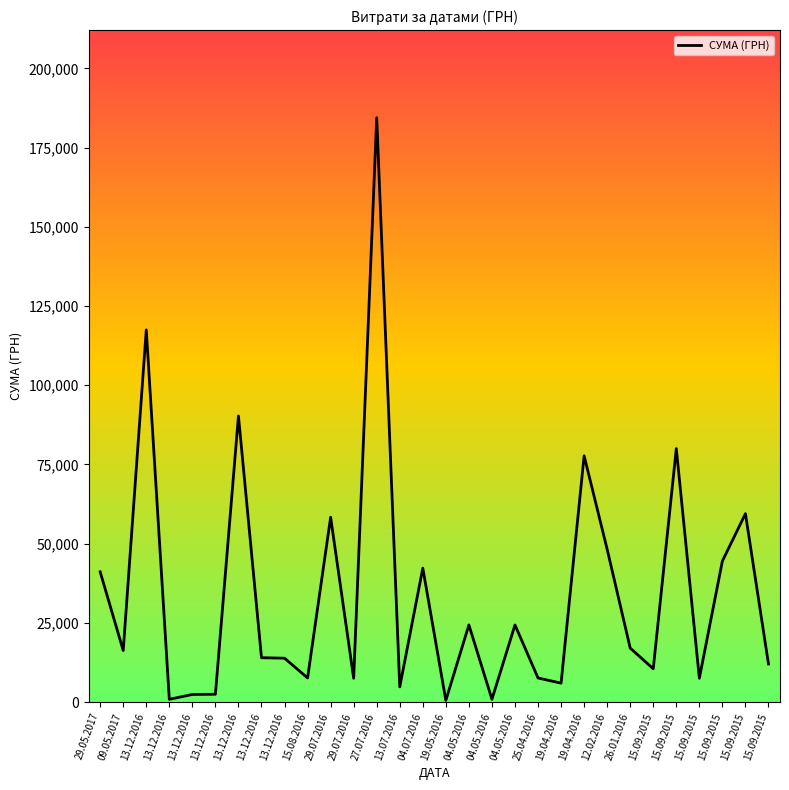

How many lines are shown in the chart?

1